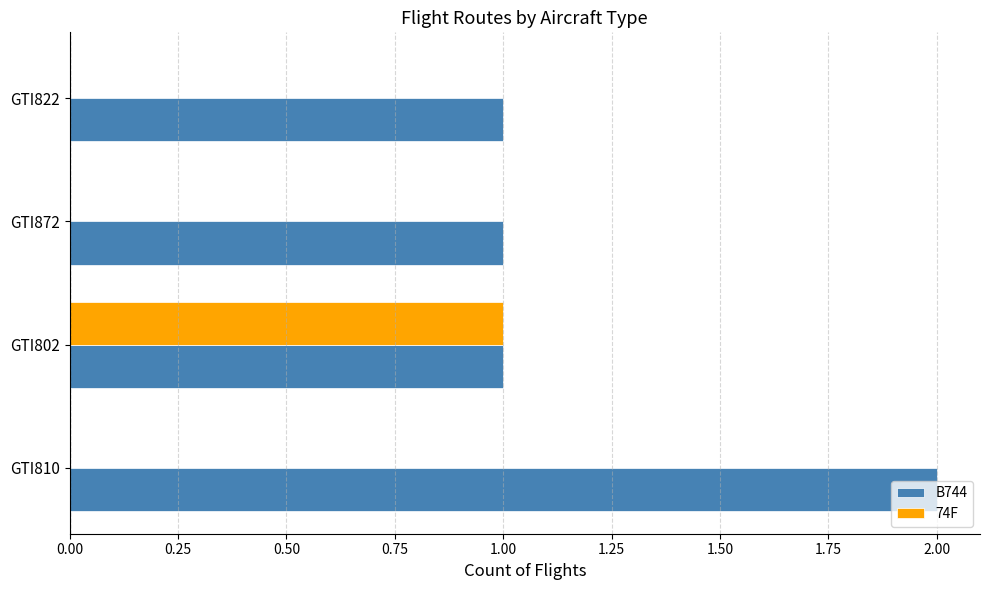

Is the value of B744 at GTI802 greater than the value of 74F at GTI872?

Yes